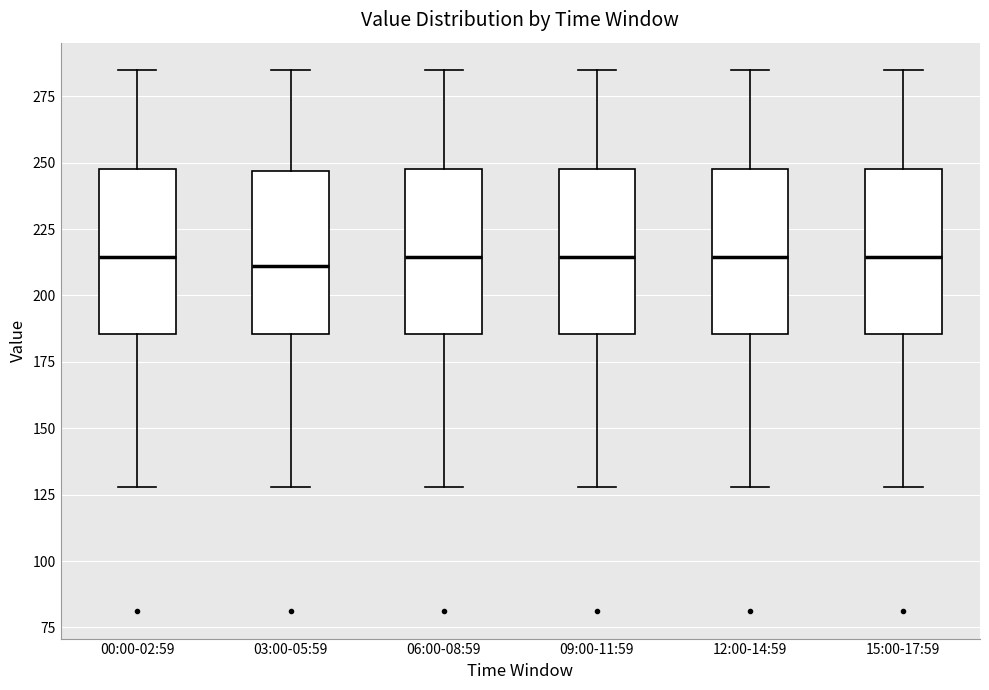

Where is the lower edge of the box for 15:00-17:59 on the y-axis? The values are not printed on the chart, so give them approximately, as read against the axis.

185